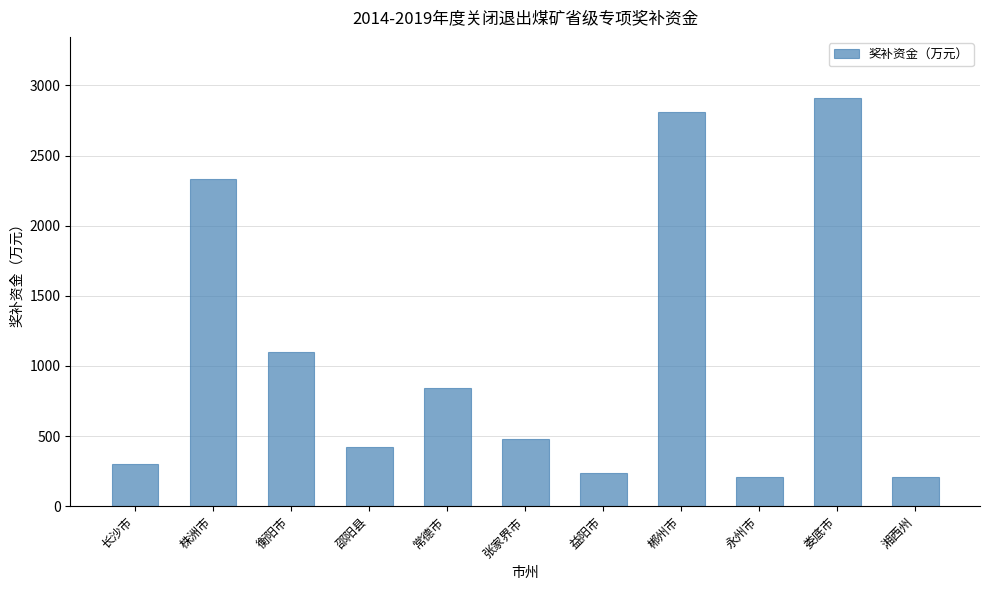

Which label corresponds to the largest value in the chart?

娄底市